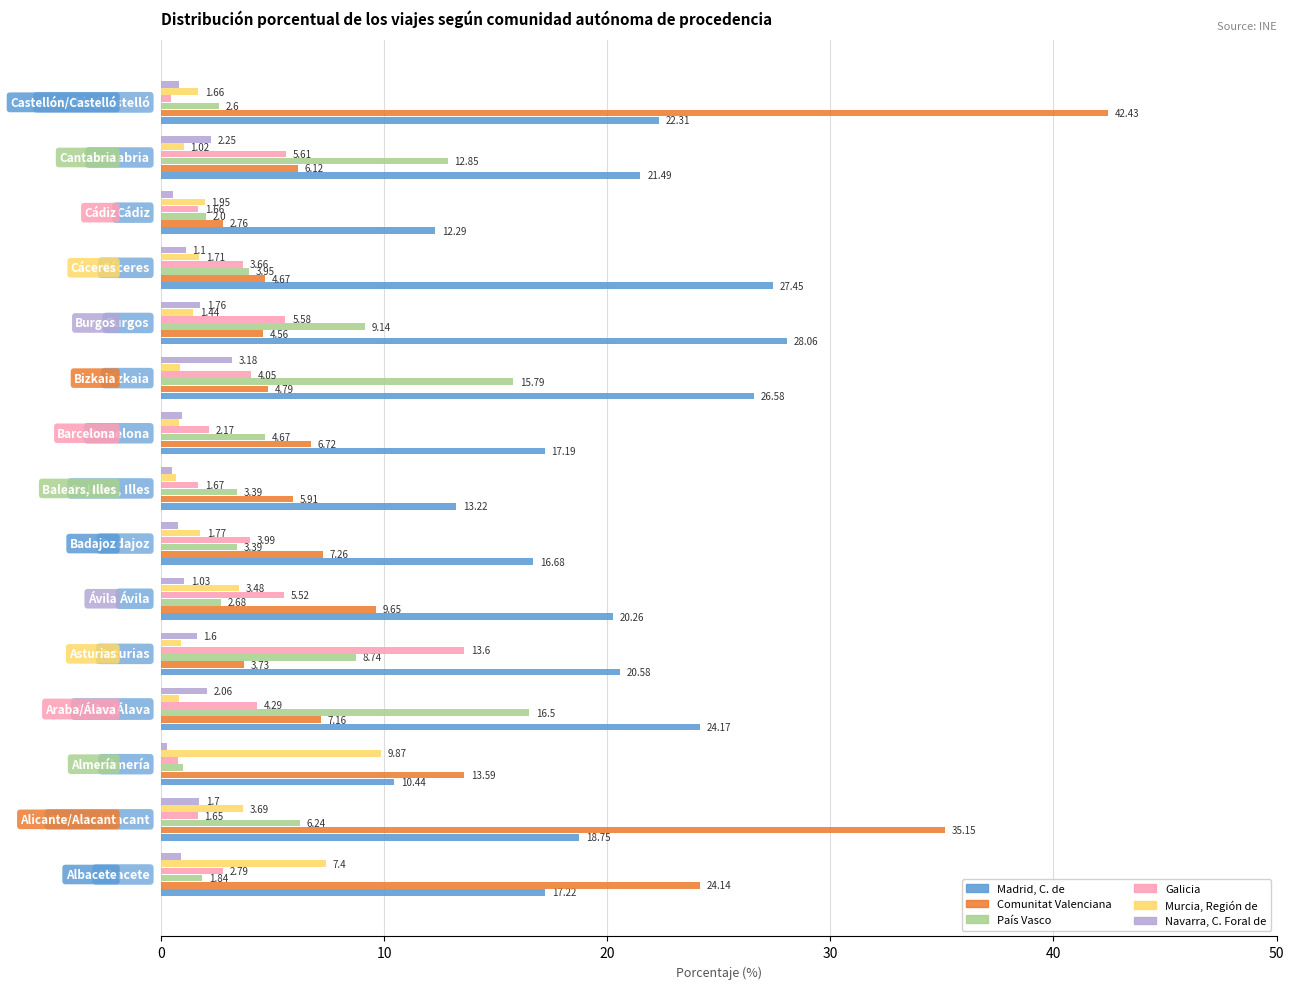

What are all the series names shown in the legend?

Madrid, C. de, Comunitat Valenciana, País Vasco, Galicia, Murcia, Región de, Navarra, C. Foral de